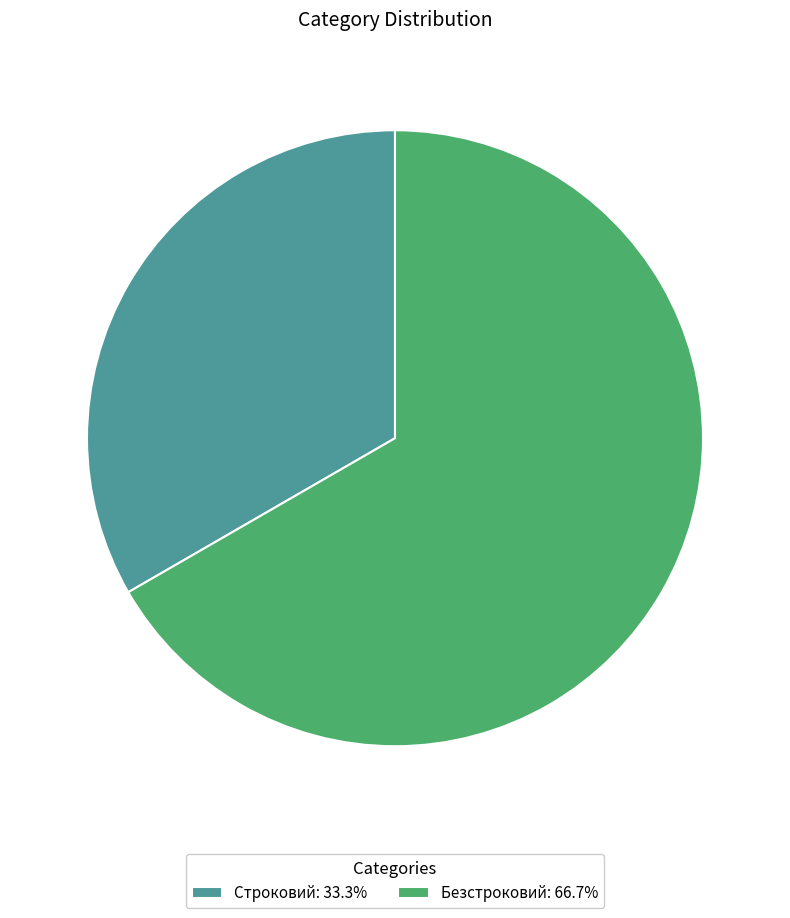

The Безстроковий slice represents 67% of the pie. True or false?

True